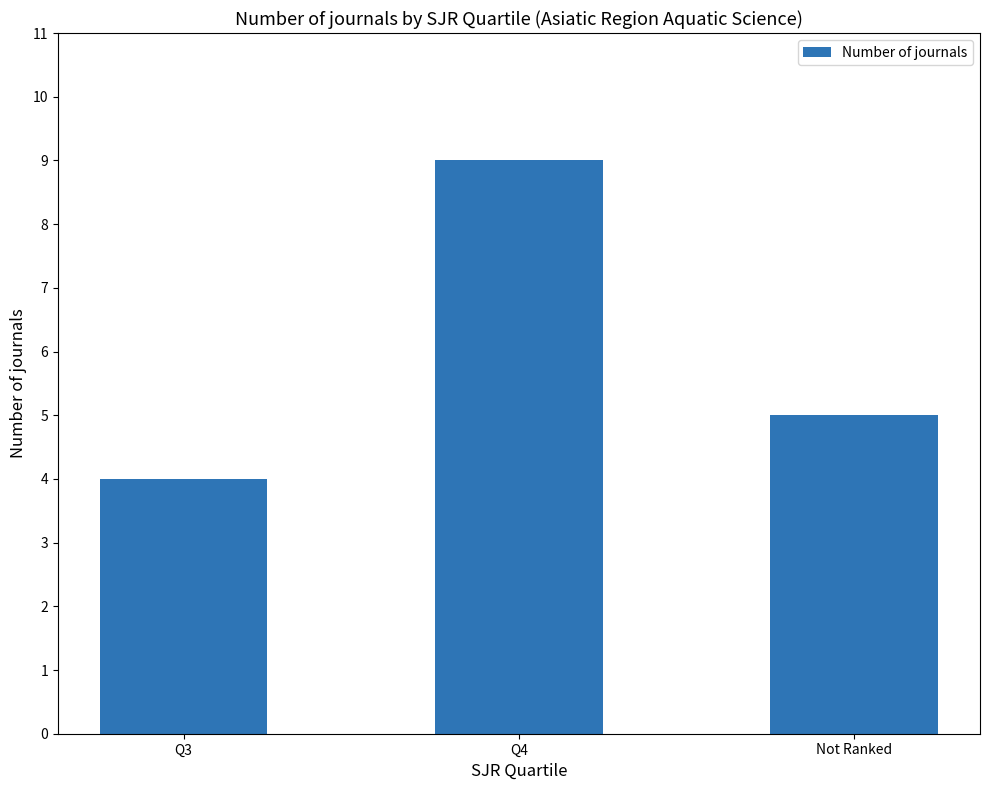

Is it true that the value at Q4 is 16?

False